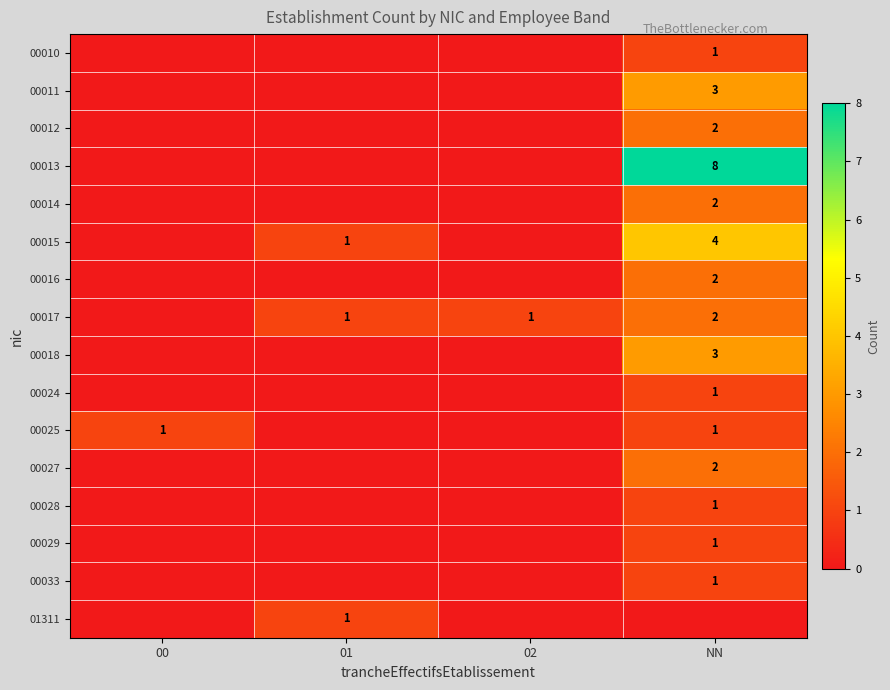

What is the total value across all series at 01?

3